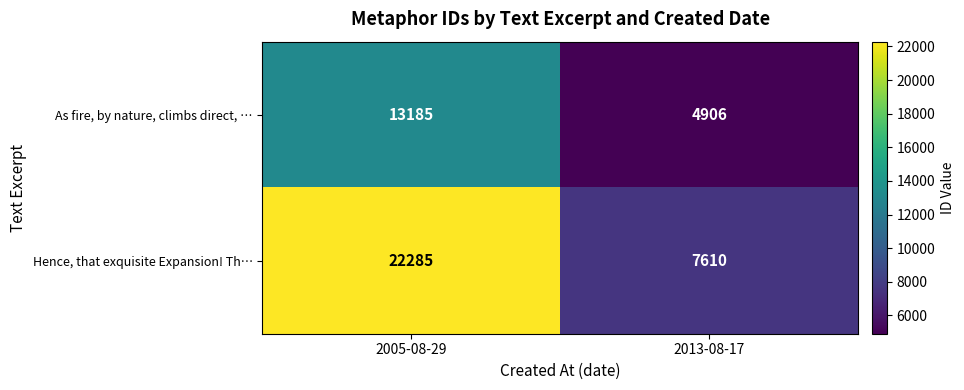

Rank the series at 2005-08-29 from lowest to highest value.

As fire, by nature, climbs direct, …, Hence, that exquisite Expansion! Th…